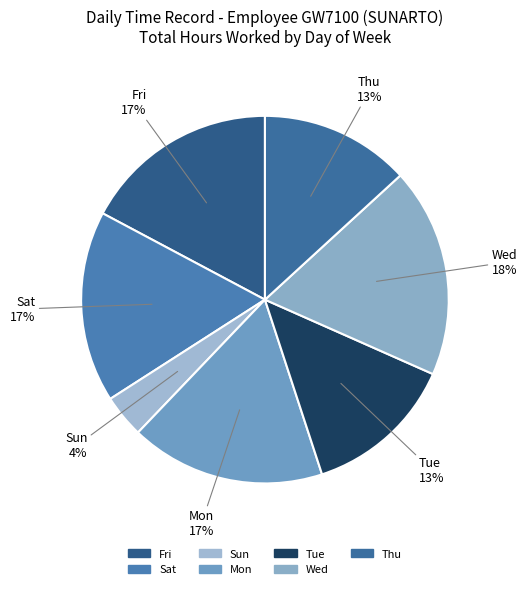

Combined, do Sat and Wed account for over 50%?

No